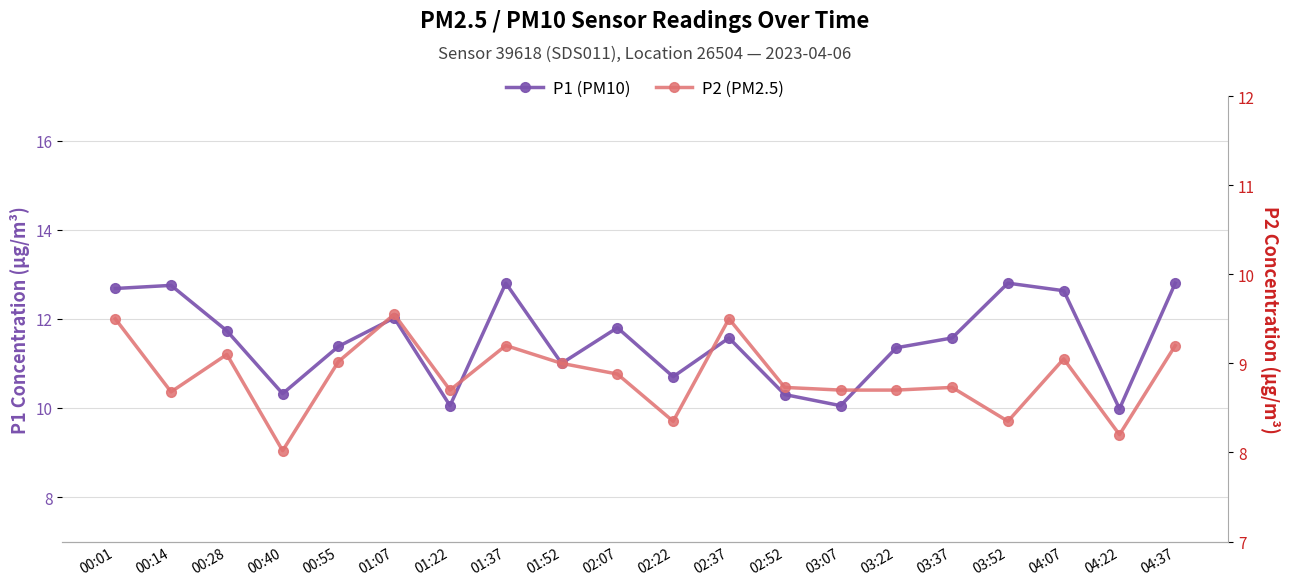

List the series in order of their peak value, lowest first.

P2 (PM2.5), P1 (PM10)